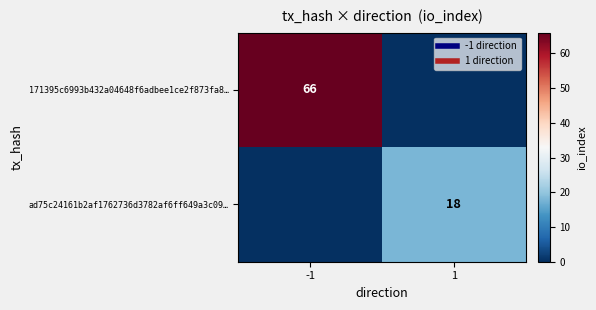

What is the approximate value of 171395c6993b432a04648f6adbee1ce2f873fa8… at -1?

66